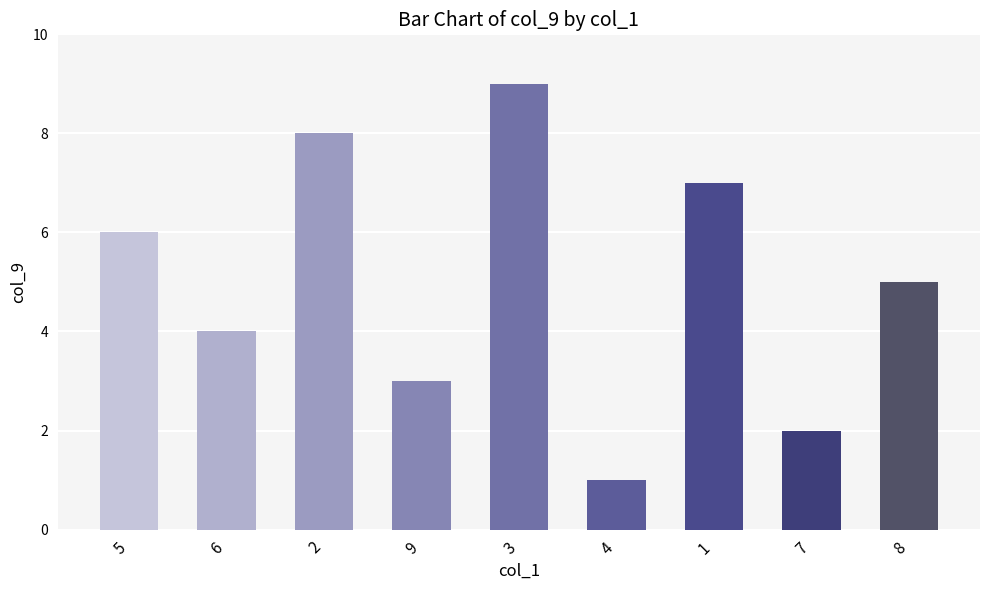

What is the difference between the maximum and minimum values?

8